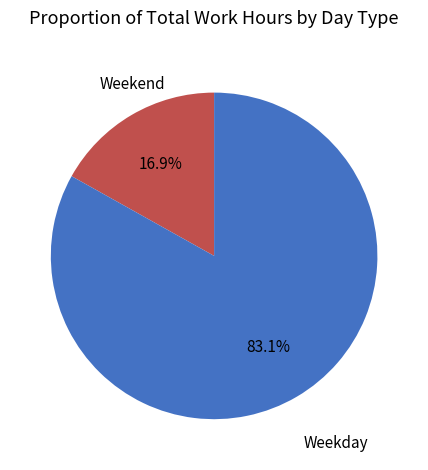

Count the number of slices in the pie.

2